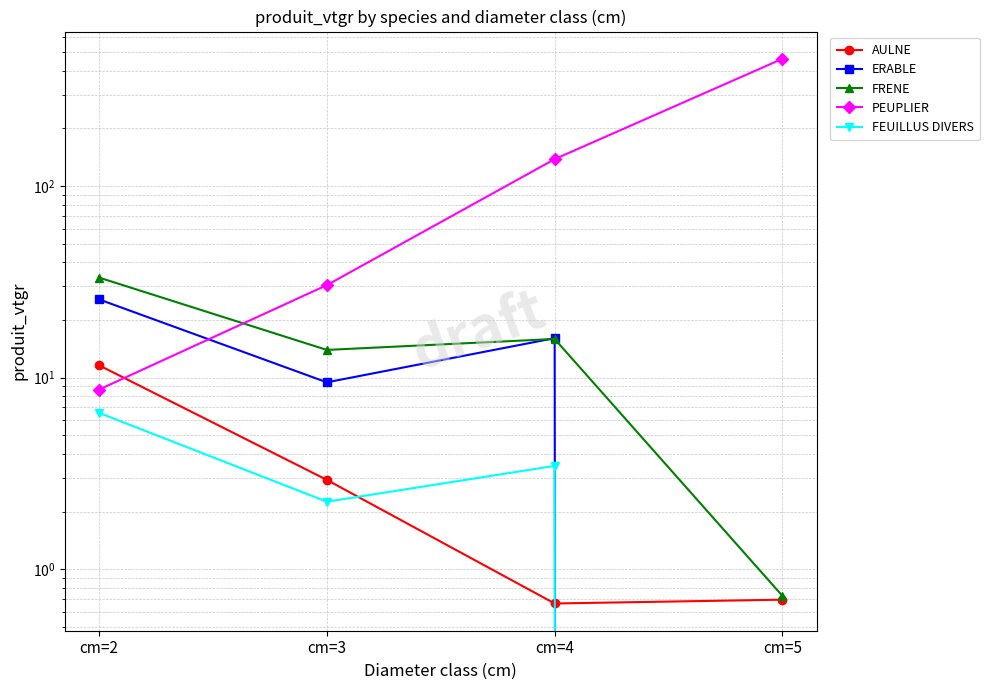

The value of AULNE at cm=3 is 2.9. True or false?

True